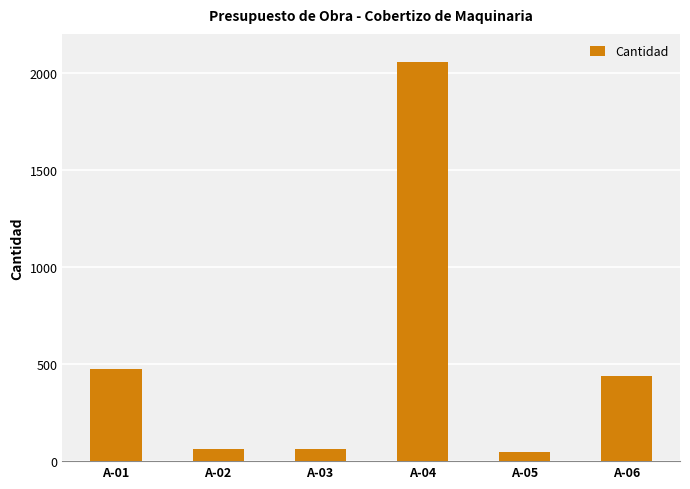

At which label does the data first exceed 439?

A-01